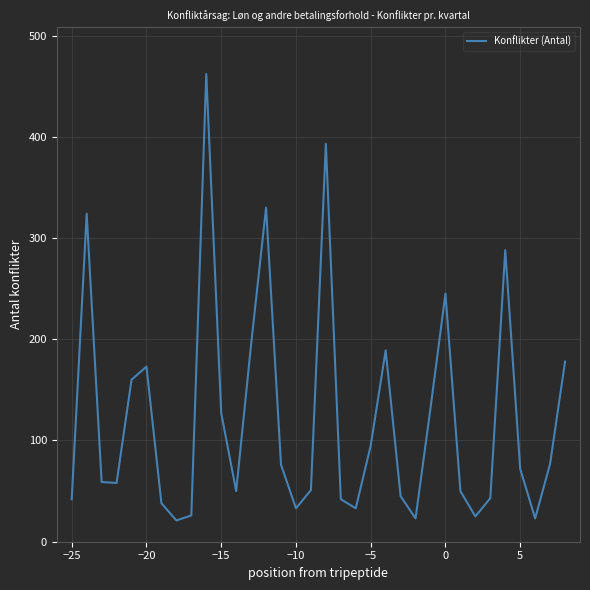

What is the greatest value displayed?

462